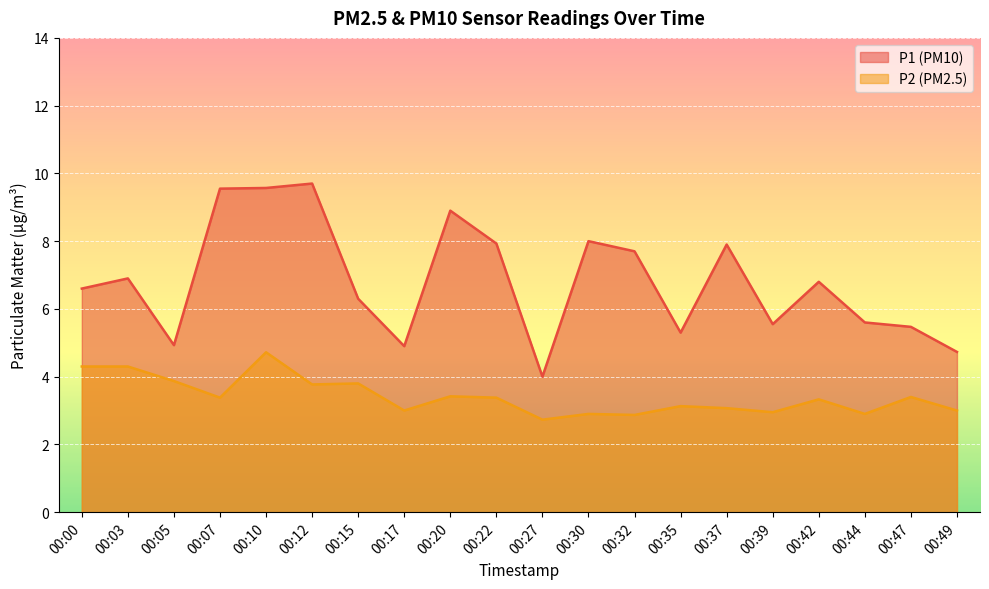

What is the lowest value of the P2 series?

2.7